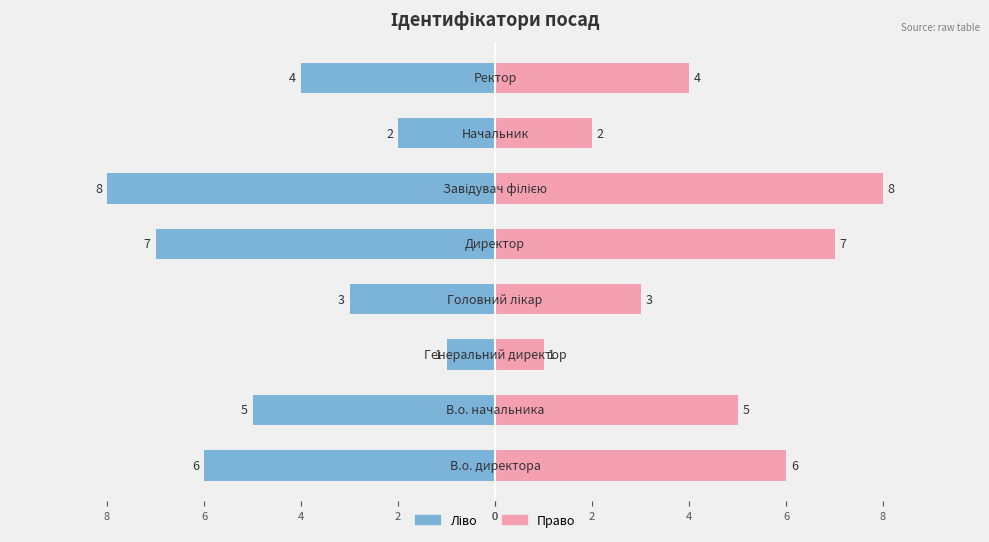

At how many categories does at least one series exceed 0?

8